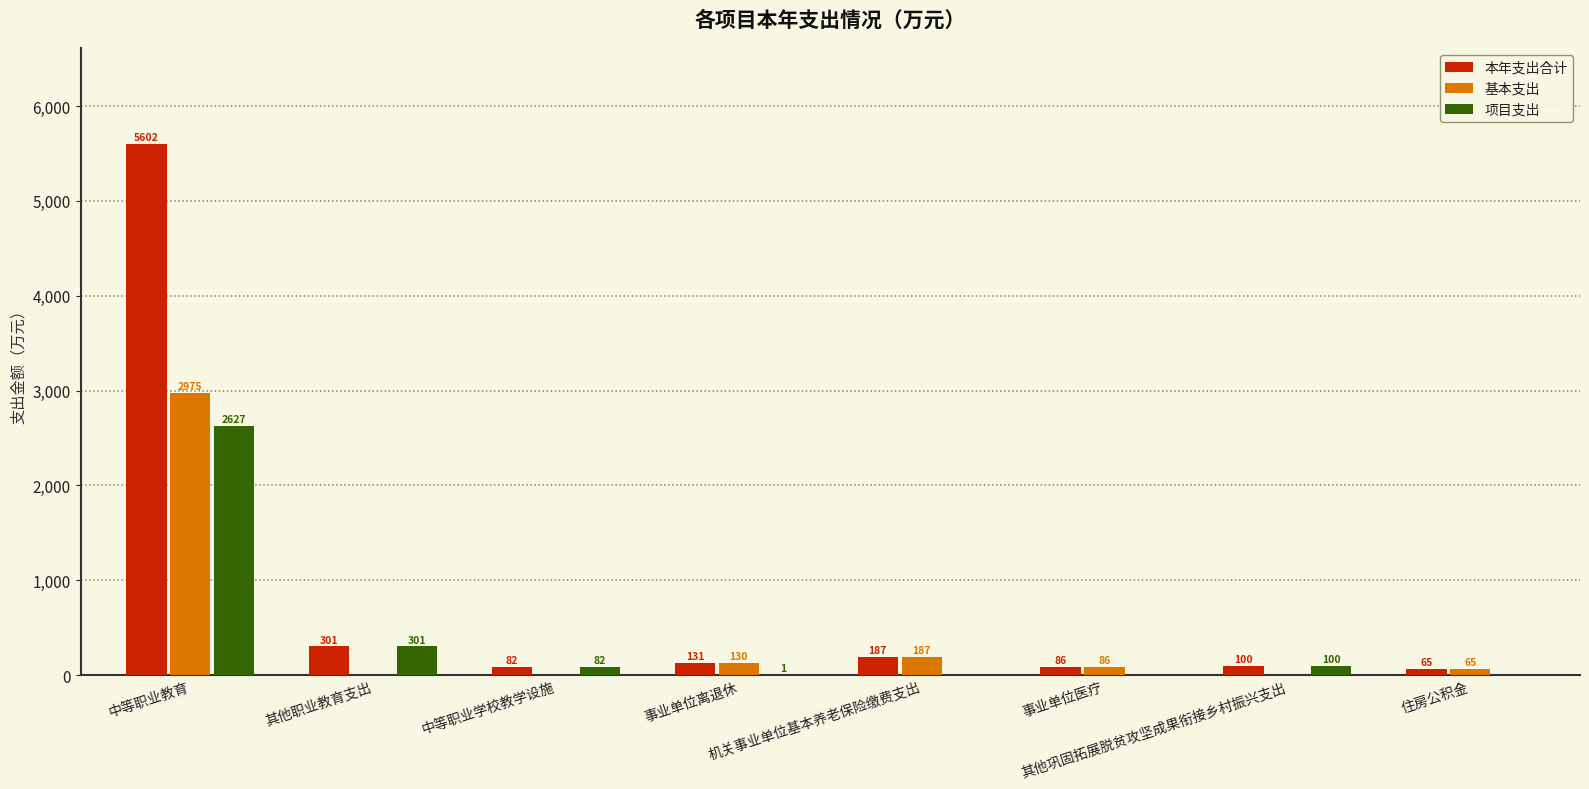

What is the highest value of the 本年支出合计 series?

5601.8